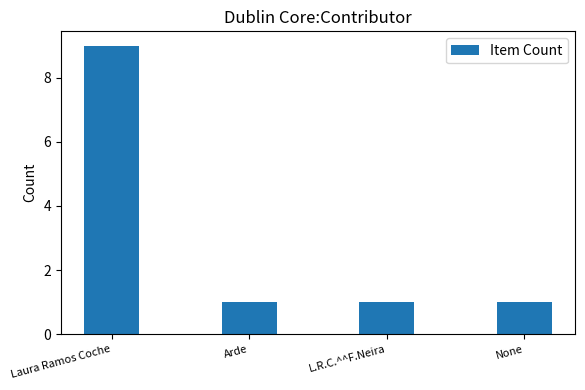

Approximately how many times larger is the value at None compared to L.R.C.^^F.Neira?

1.0